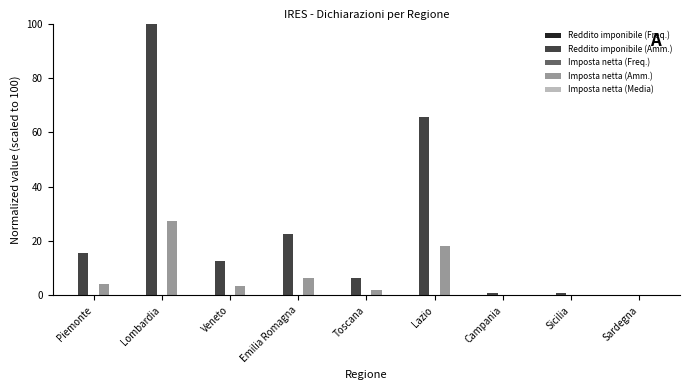

Between Piemonte and Veneto, which series saw the biggest shift?

Reddito imponibile (Amm.)